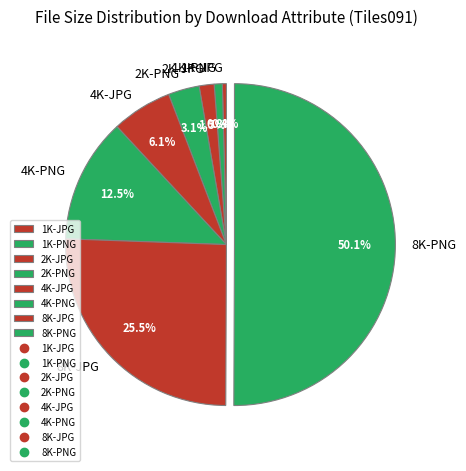

Which slice represents more than half of the pie?

8K-PNG